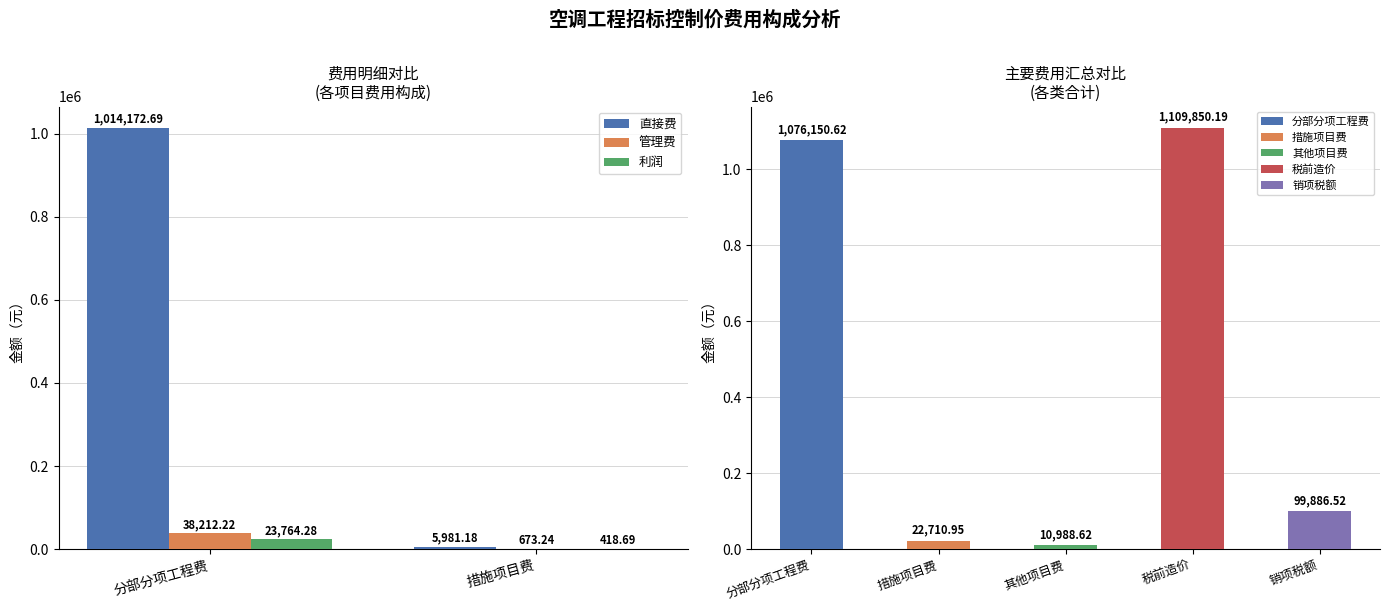

Rank the series at 措施项目费 from lowest to highest value.

利润, 管理费, 直接费